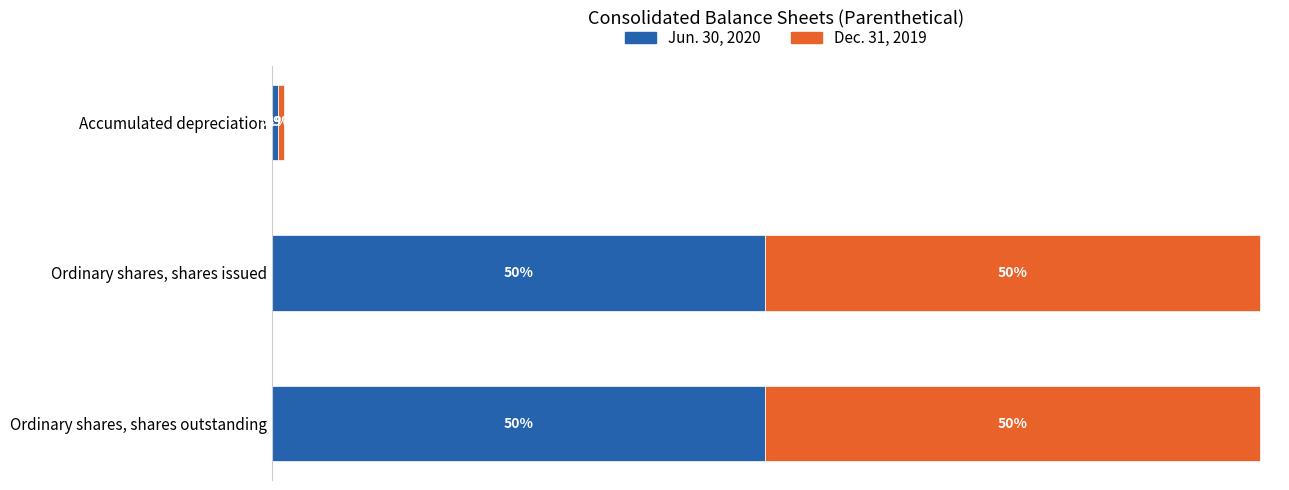

Which series has the largest total across all categories?

Dec. 31, 2019